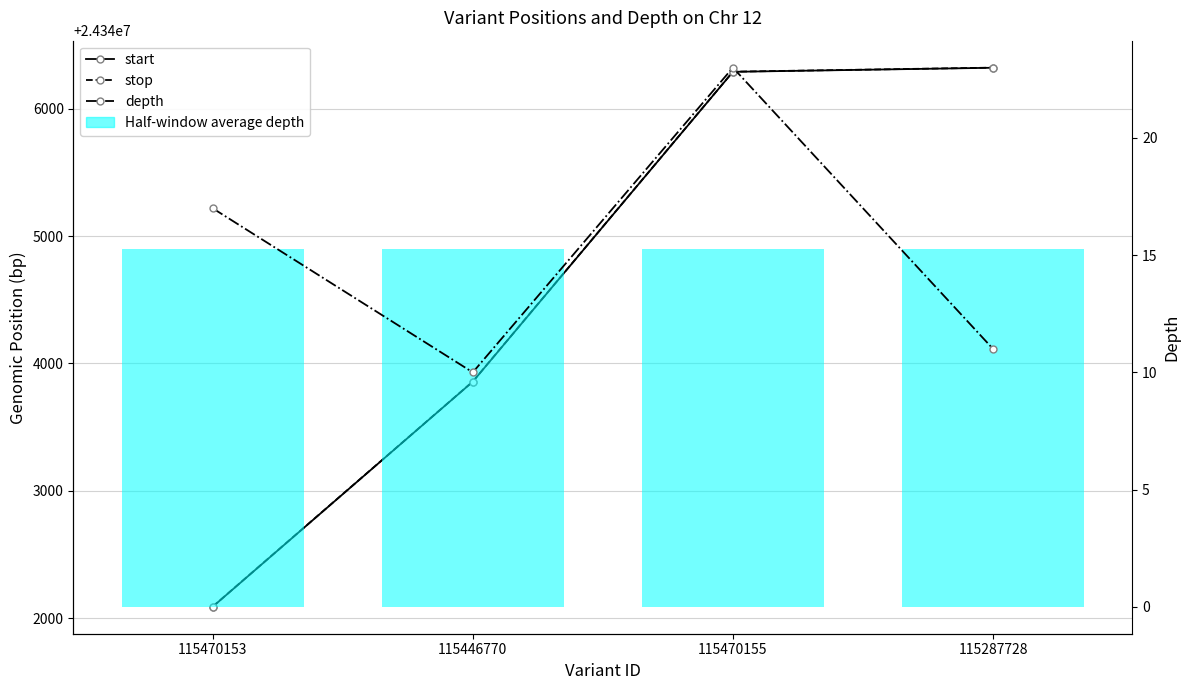

What position from the right is 115446770?

3